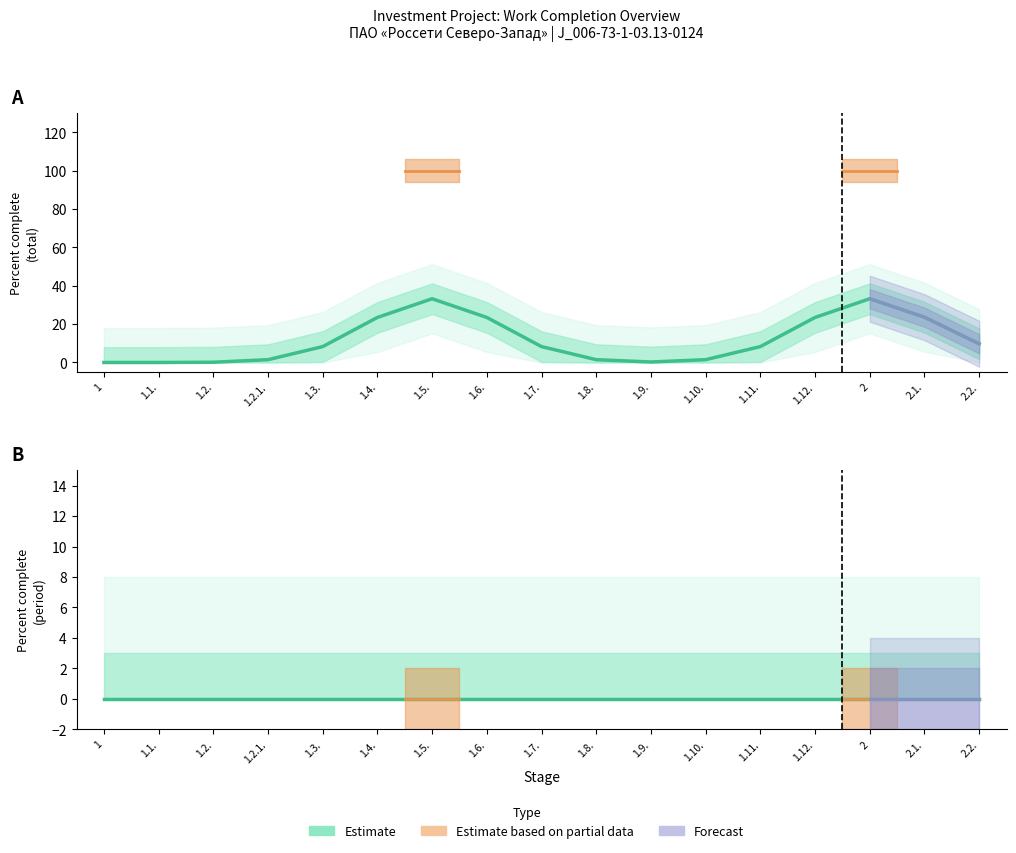

True or false: Percent complete (period) and Percent complete (total) intersect in this chart.

False